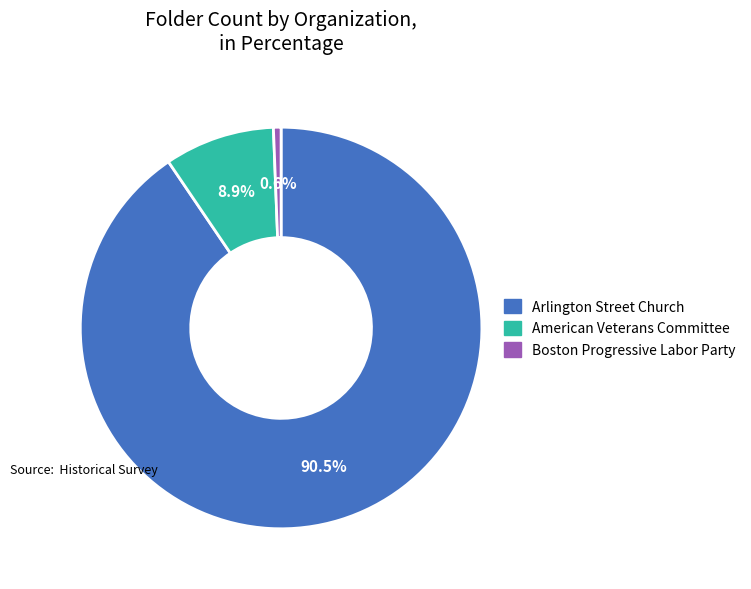

To the nearest percent, what is the average slice percentage?

33%